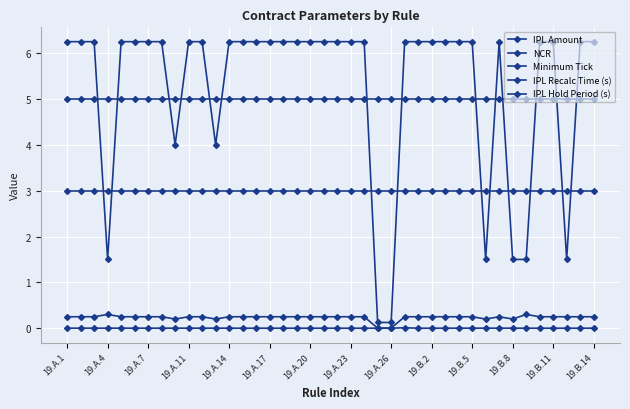

Is this an area chart (filled region under the line)?

No